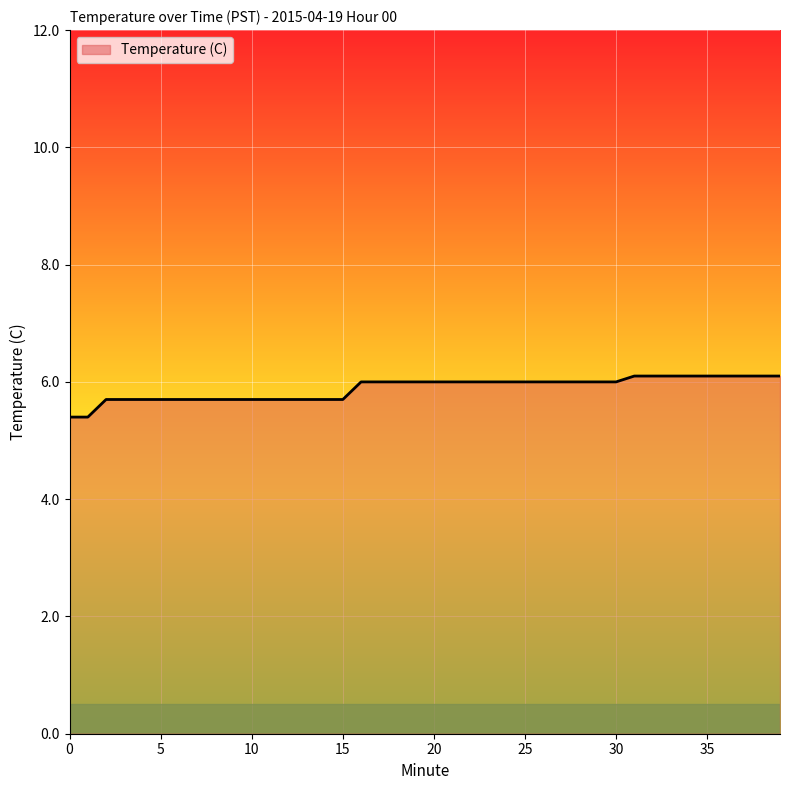

What is the smallest value displayed?

5.4